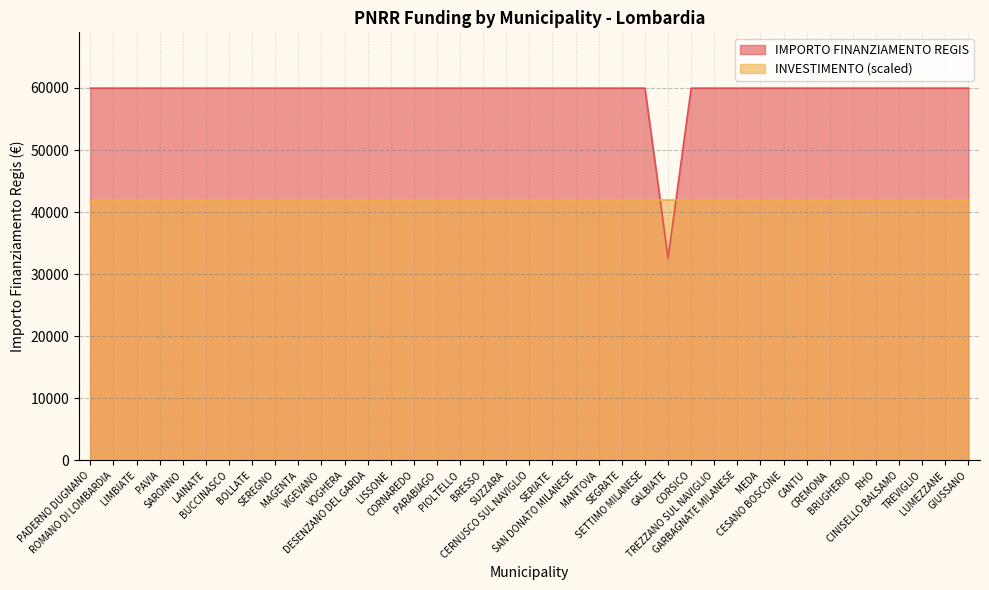

At which category does the chart reach its minimum across all series?

GALBIATE